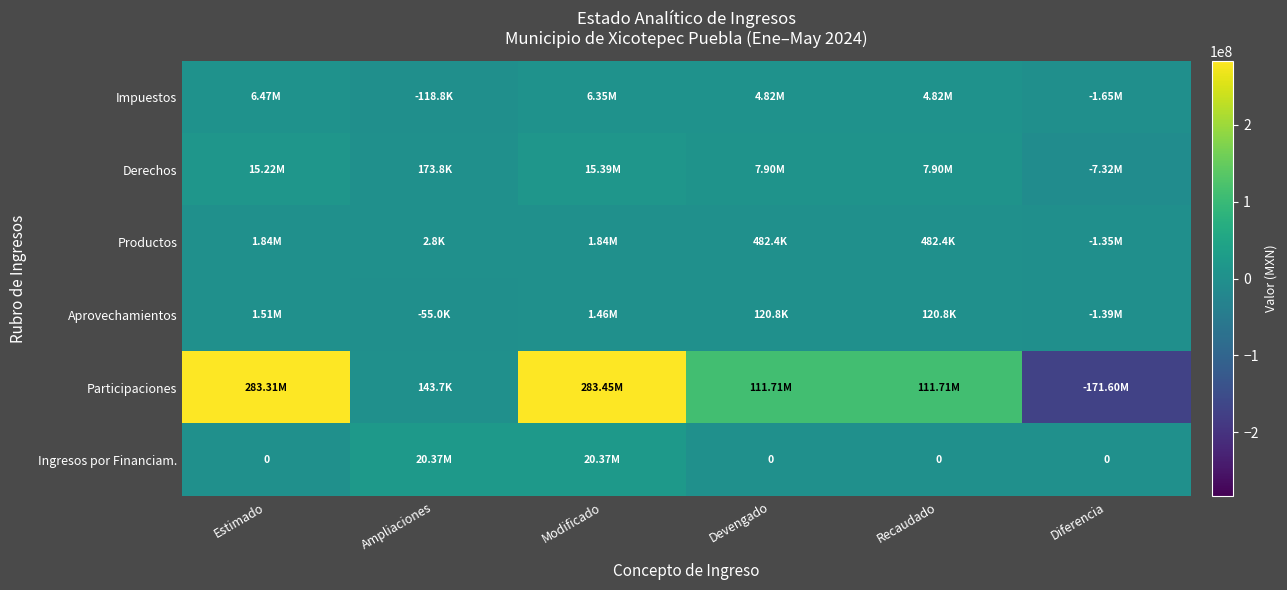

What is the difference between the Ingresos por Financiam. values at Ampliaciones and Recaudado?

20369993.8